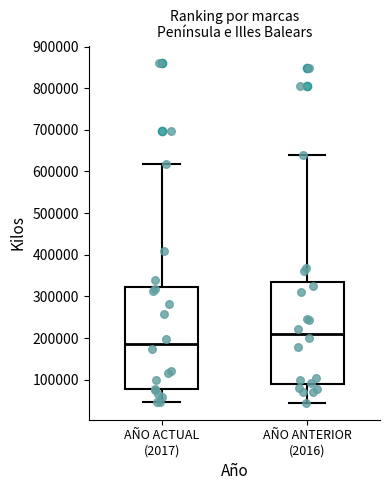

Reading left to right, read every box against the y-axis: the position of its median line, the range the box covers, and the ends of its whiskers. The values are not printed on the chart, so give them approximately, as read against the axis.

AÑO ACTUAL (2017): median 190000, box 80000 to 320000, whiskers 50000 to 620000
AÑO ANTERIOR (2016): median 210000, box 90000 to 330000, whiskers 40000 to 640000